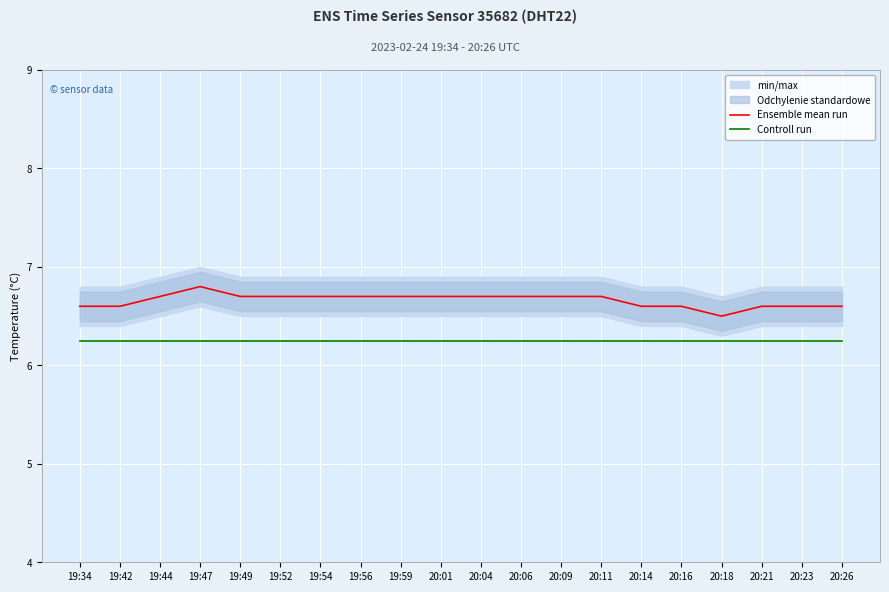

How many lines are shown in the chart?

2